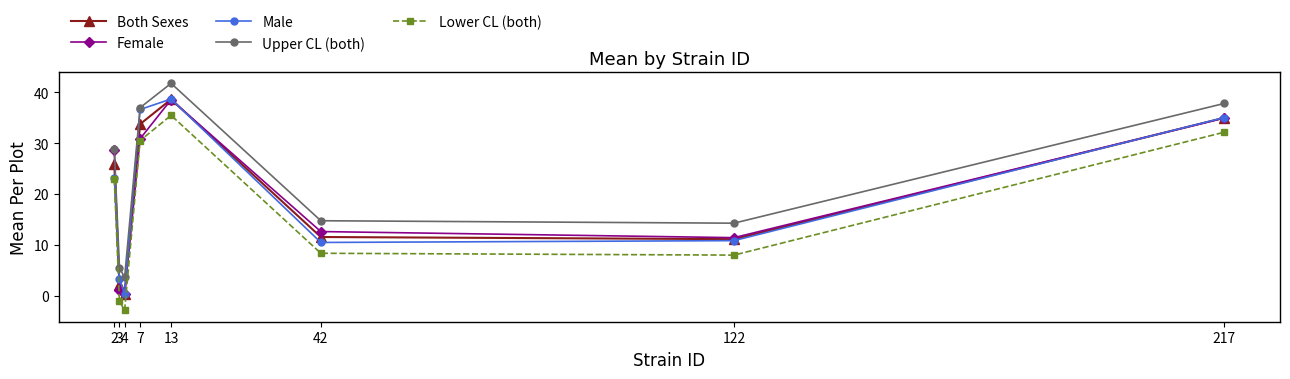

Reading left to right, list all the values displayed in this chart.

Both Sexes: 2=25.9	3=2.2	4=0.3	7=33.8	13=38.6	42=11.5	122=11.1	217=35.0
Female: 2=28.6	3=1.1	4=0.3	7=30.9	13=38.6	42=12.6	122=11.4	217=35.0
Male: 2=23.2	3=3.3	4=0.4	7=36.6	13=38.7	42=10.5	122=10.8	217=35.0
Upper CL (both): 2=28.9	3=5.5	4=3.6	7=37.0	13=41.8	42=14.7	122=14.3	217=37.8
Lower CL (both): 2=22.9	3=-1.1	4=-2.9	7=30.5	13=35.5	42=8.3	122=8.0	217=32.2